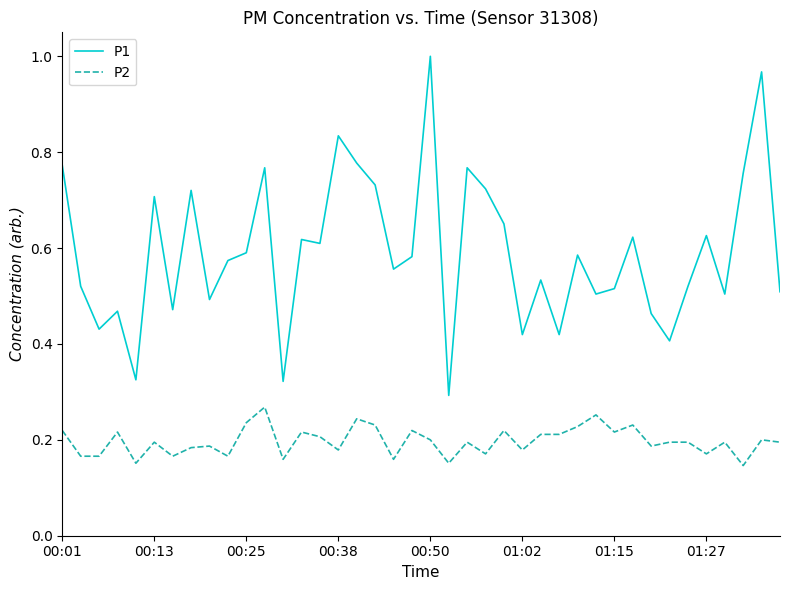

Which series has the widest spread of values?

P1